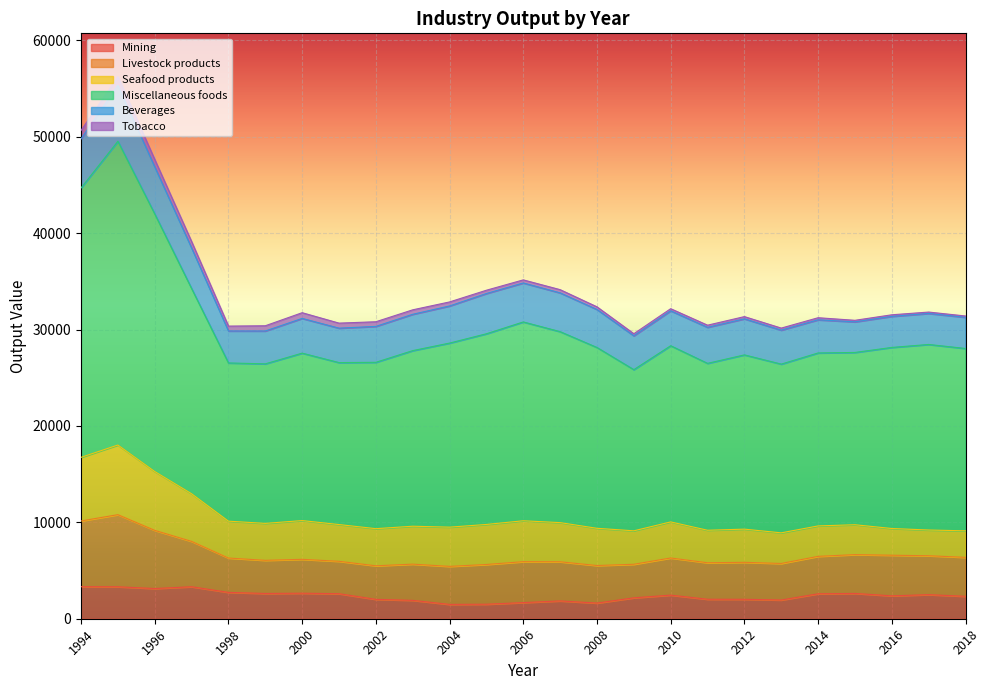

At how many categories does at least one series exceed 8544?

25